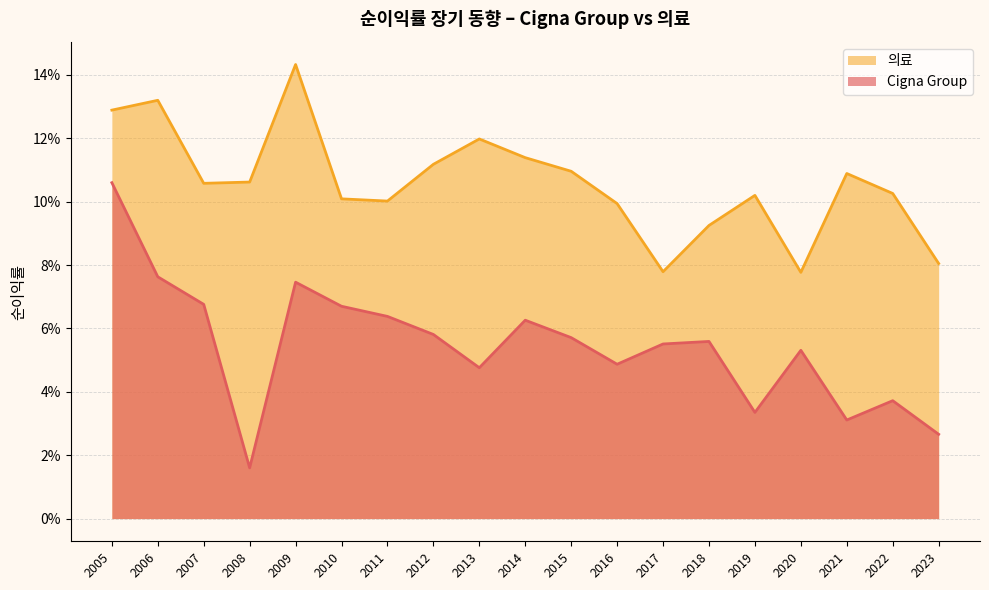

At 2014, list the series in order from largest to smallest.

의료, Cigna Group